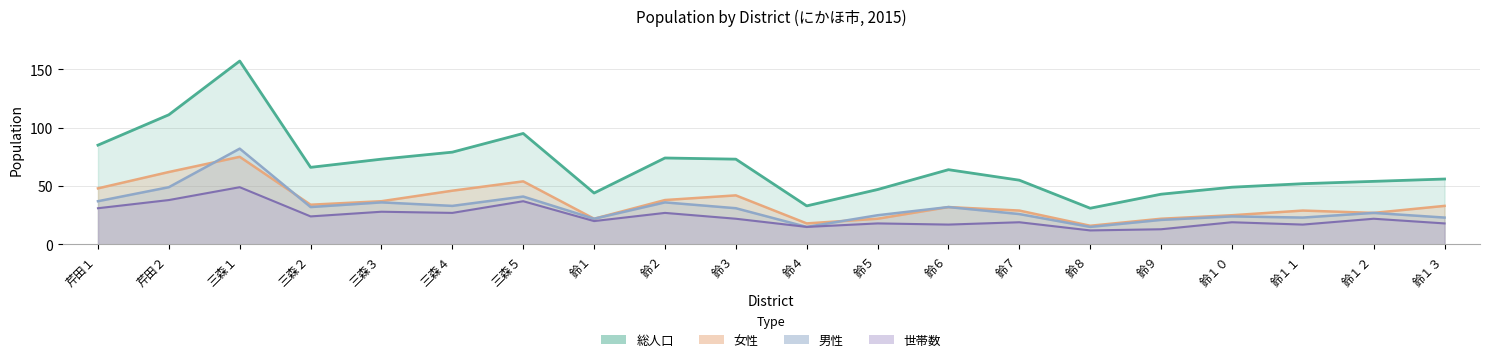

What are all the series names shown in the legend?

総人口, 男性, 女性, 世帯数